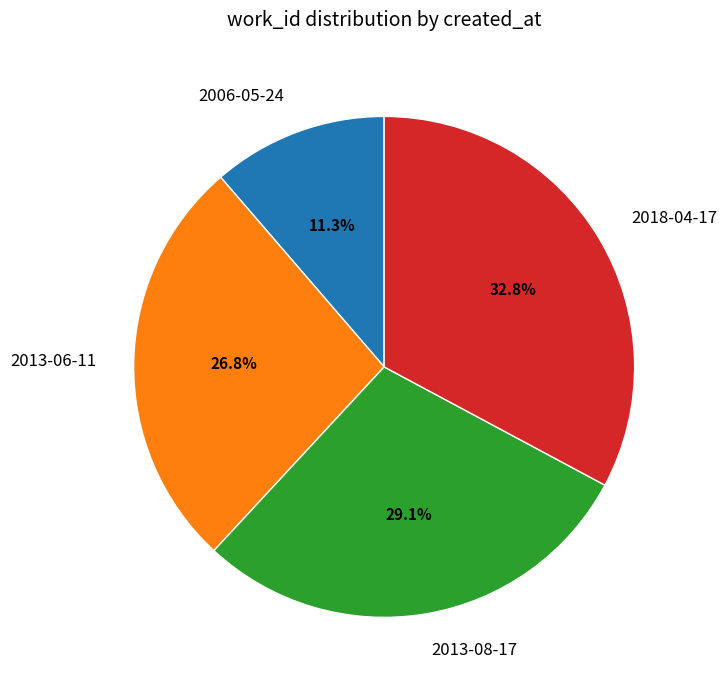

Count the number of slices in the pie.

4